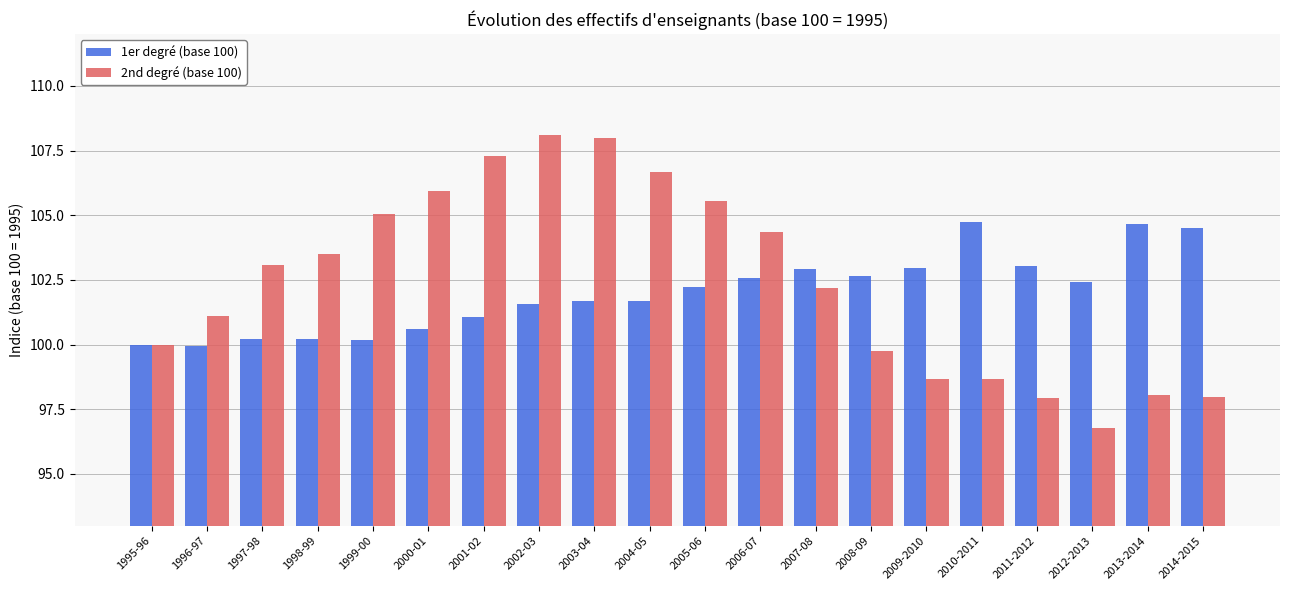

Which series has the largest total across all categories?

2nd degré (base 100)